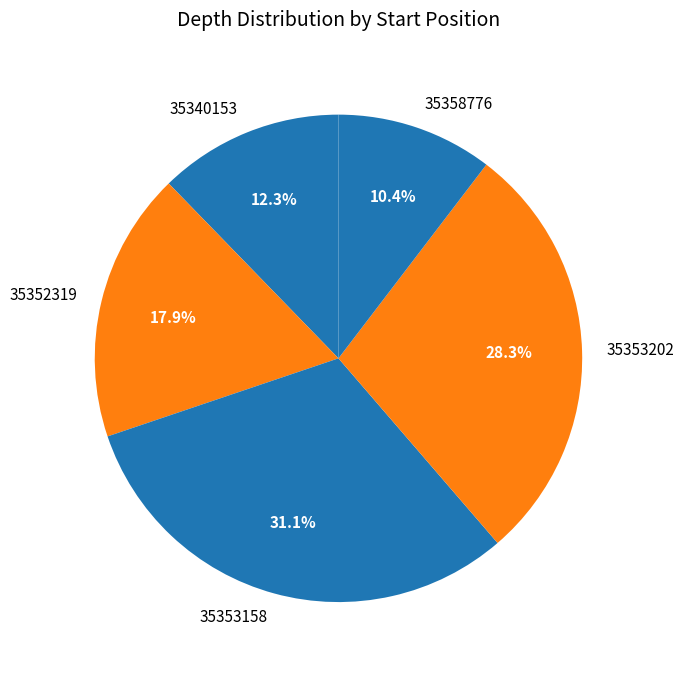

Rank the categories by value from highest to lowest.

35353158, 35353202, 35352319, 35340153, 35358776